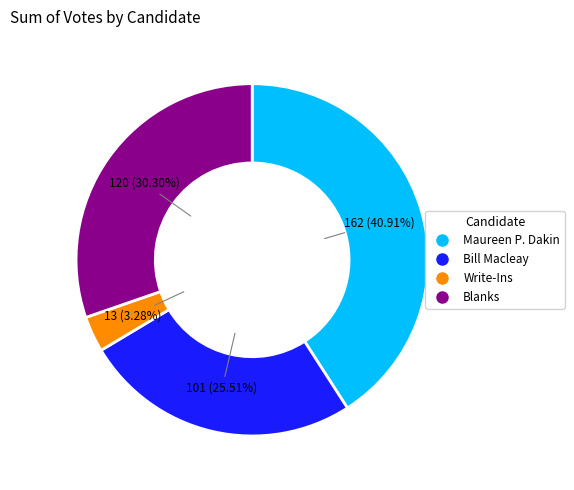

Rank the categories by value from highest to lowest.

Maureen P. Dakin, Blanks, Bill Macleay, Write-Ins